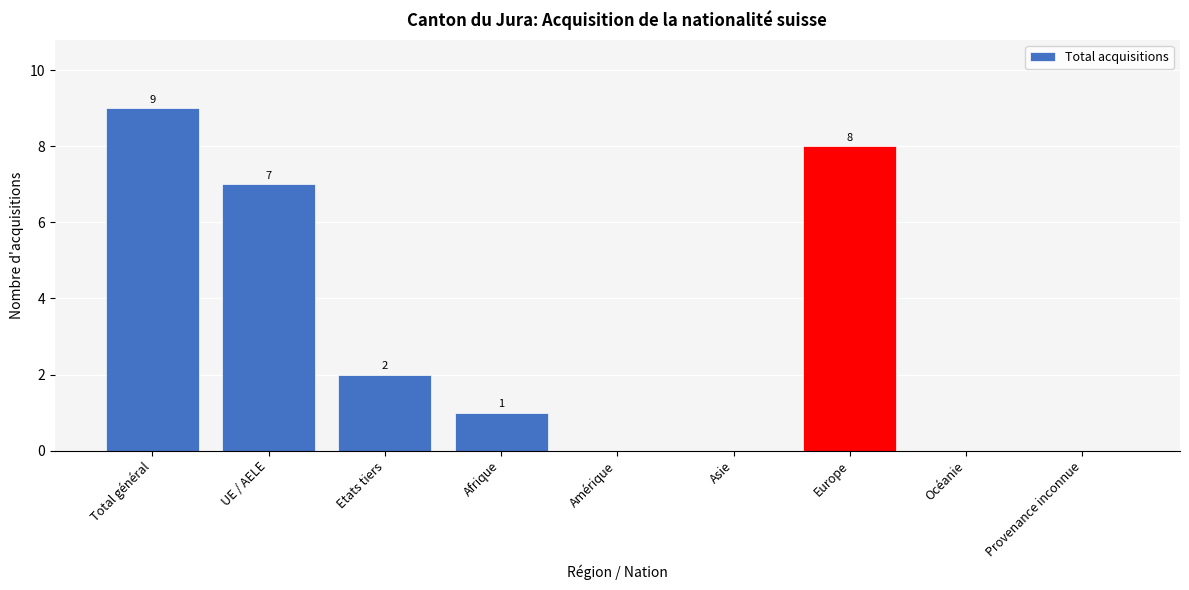

Reading right to left, extract all data points from this chart.

Provenance inconnue=0	Océanie=0	Europe=8	Asie=0	Amérique=0	Afrique=1	Etats tiers=2	UE / AELE=7	Total général=9